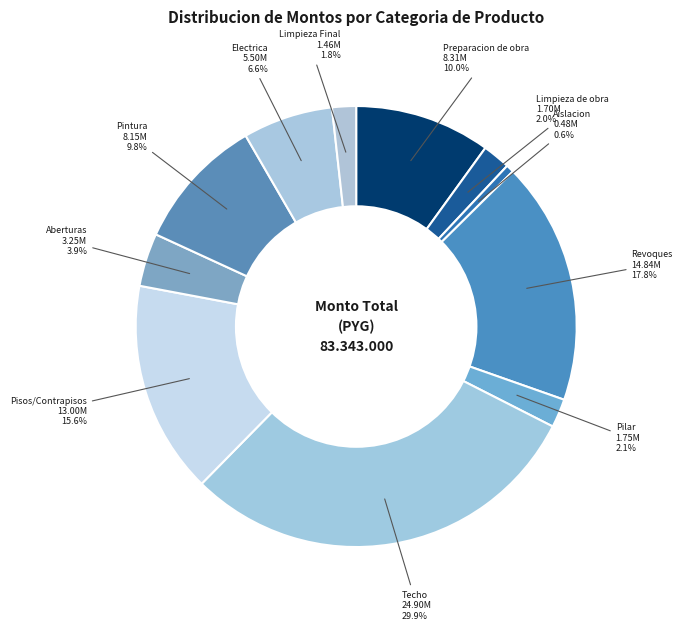

True or false: Limpieza Final accounts for 12% of the total.

False